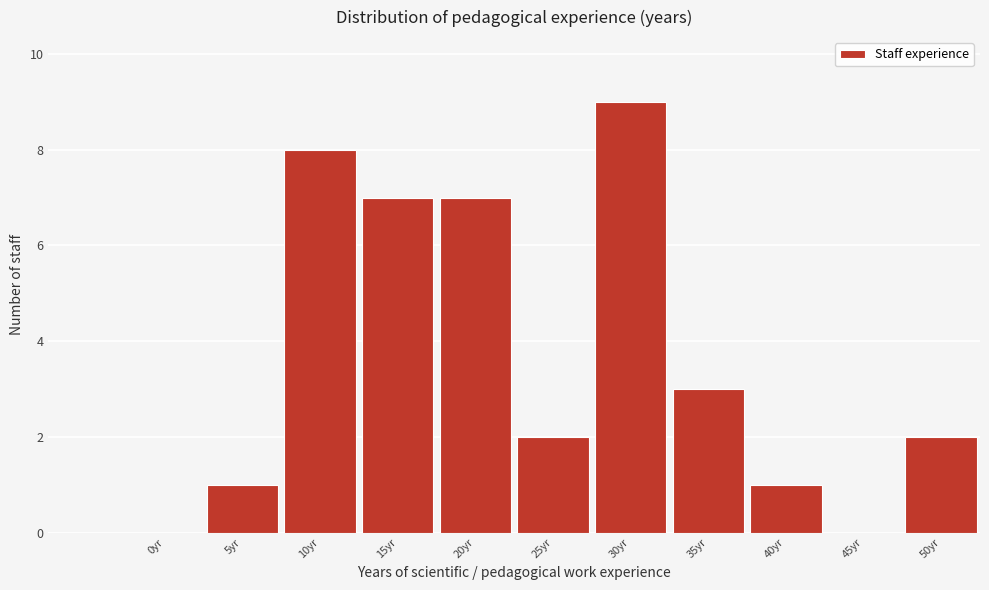

Reading left to right, what are all the values shown in this chart?

0yr=0	5yr=1	10yr=8	15yr=7	20yr=7	25yr=2	30yr=9	35yr=3	40yr=1	45yr=0	50yr=2